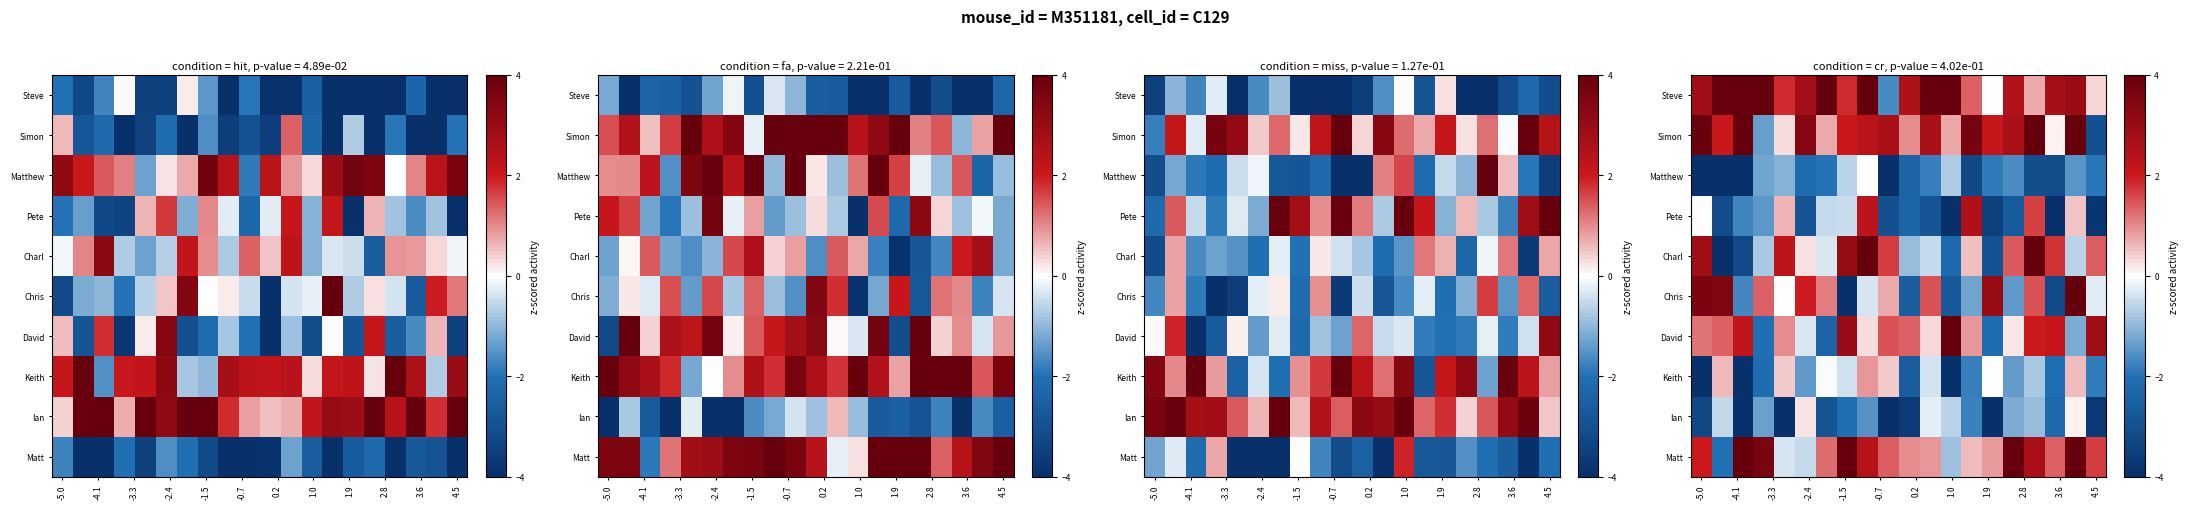

How many categories are shown in the chart?

20